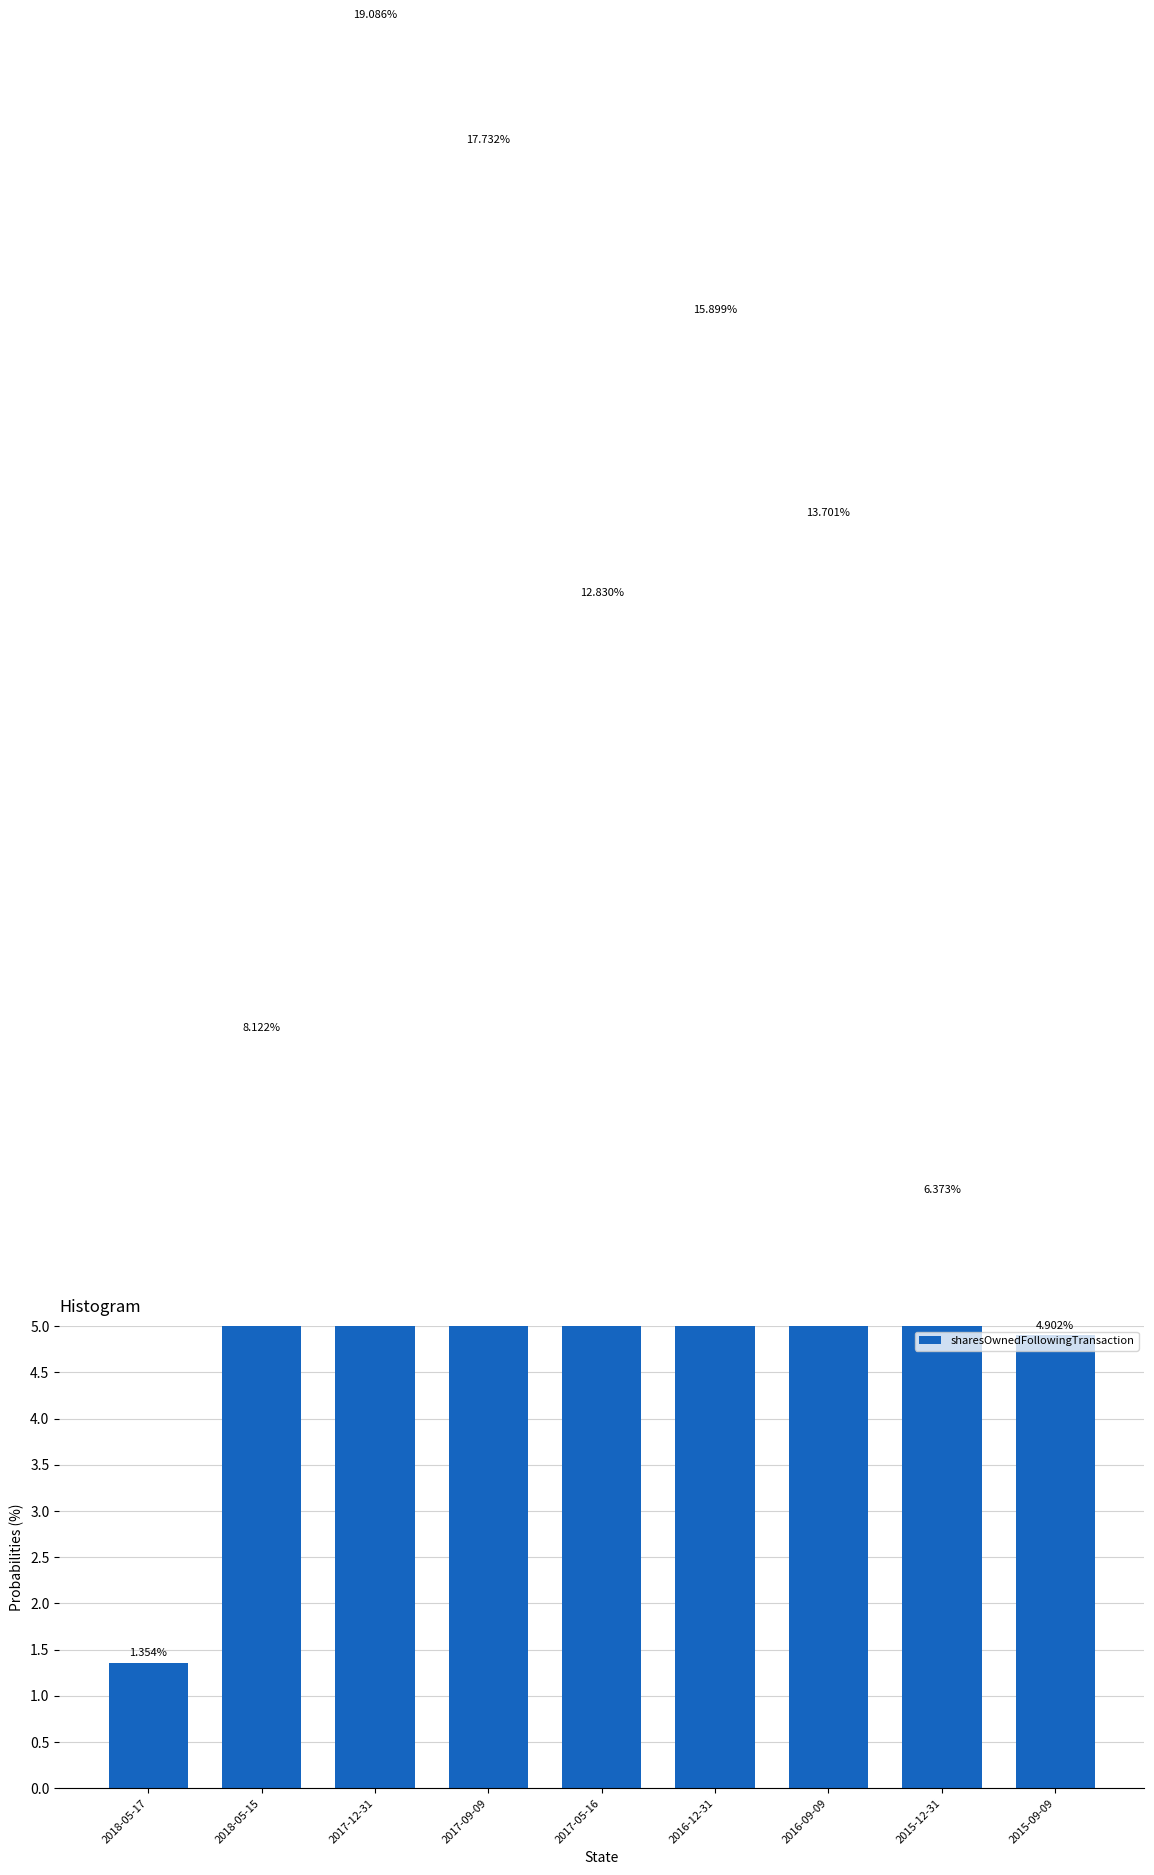

Approximately how many times larger is the value at 2016-12-31 compared to 2017-09-09?

0.9